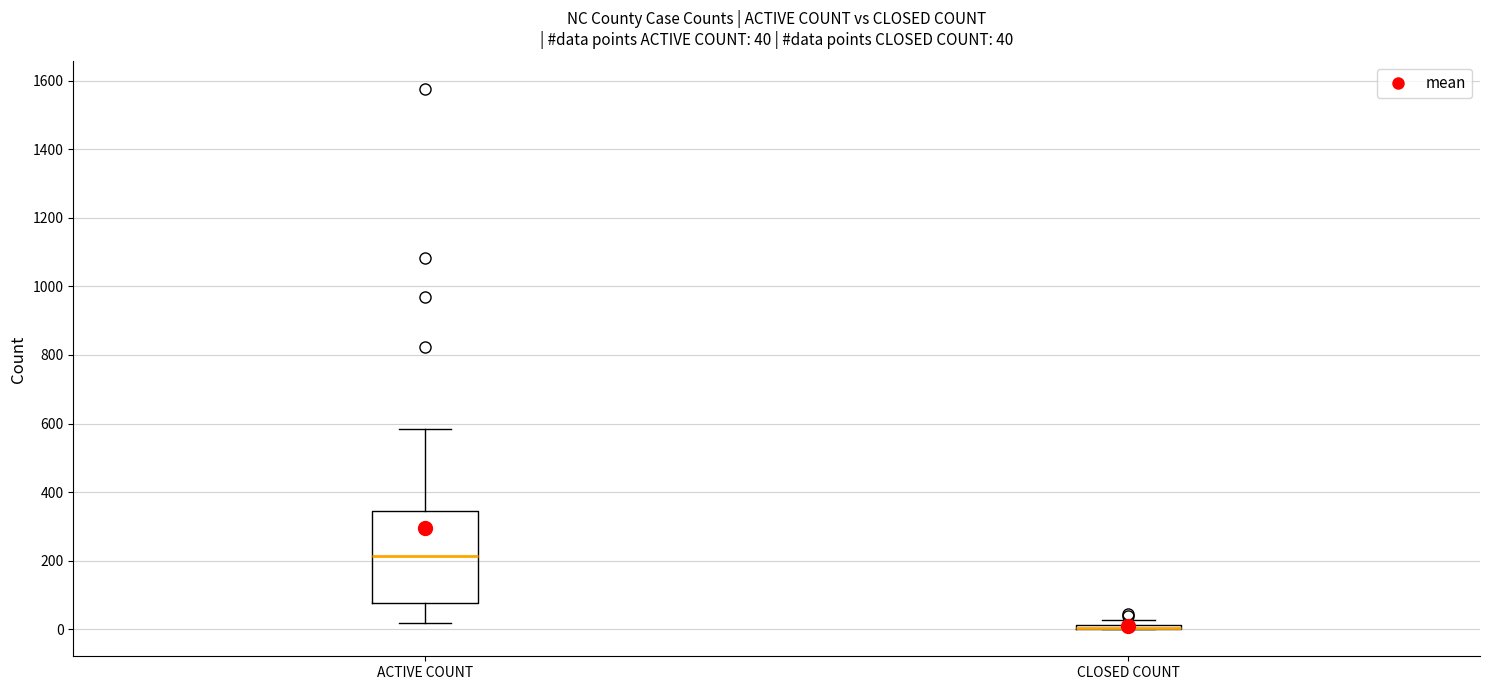

Comparing the boxes themselves (not the whiskers), which one is the tallest?

ACTIVE COUNT